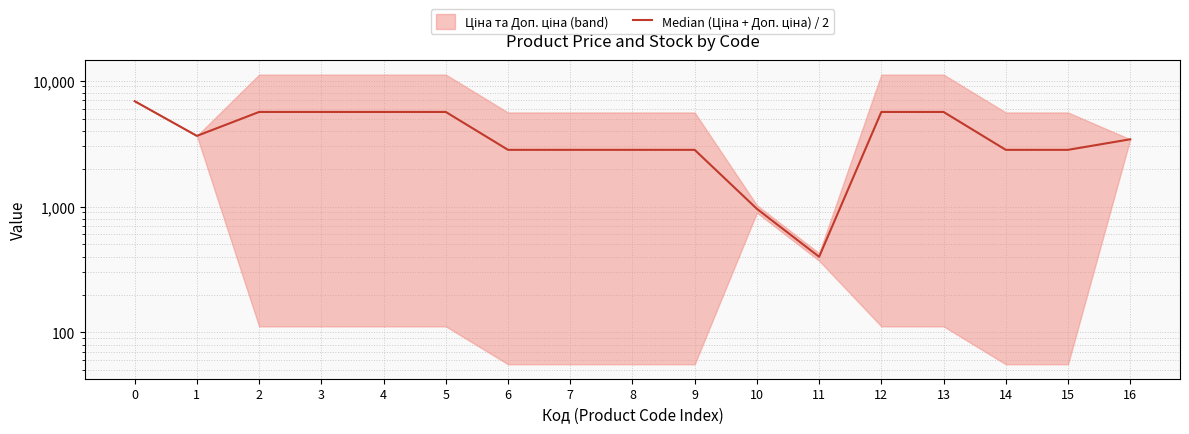

What is the maximum value shown in the chart?

6869.4